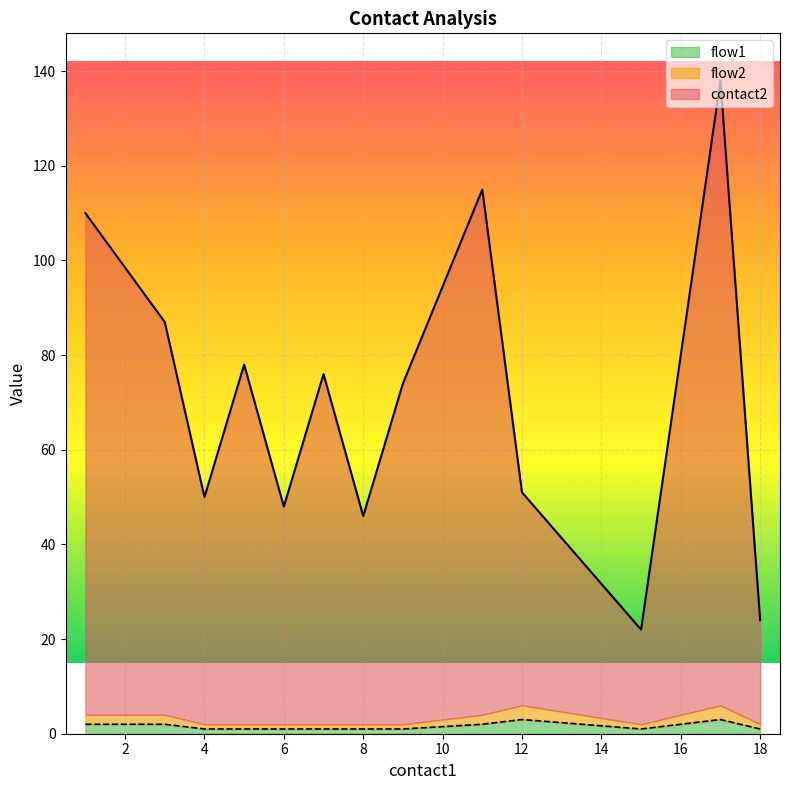

True or false: flow1 and flow2 cross at least once.

False